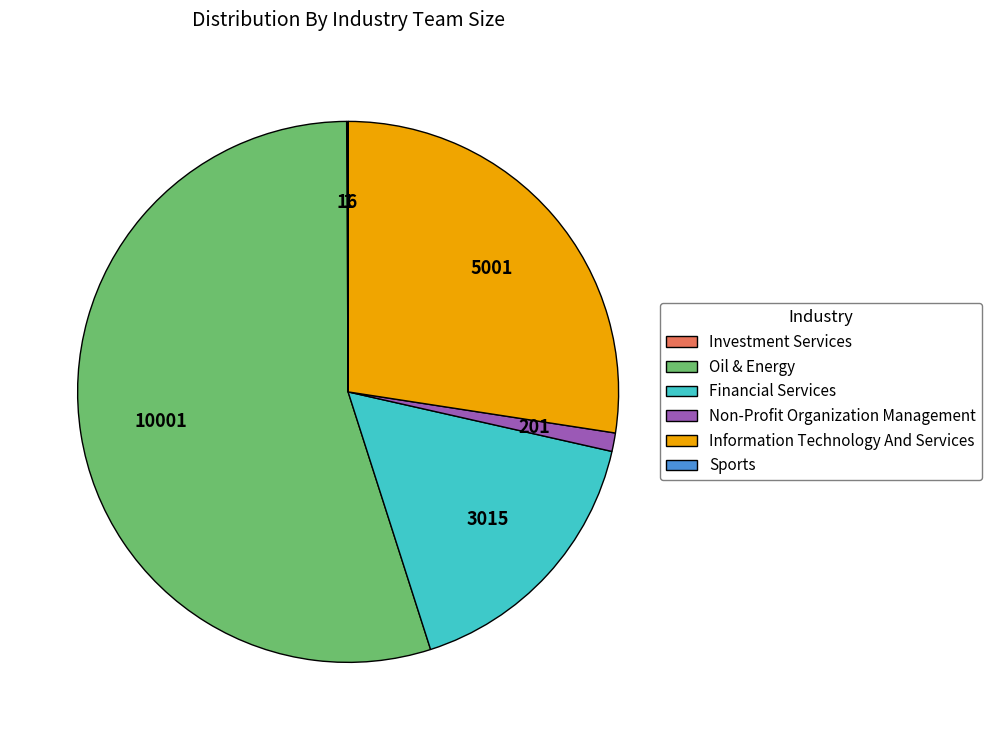

Which slice is the largest?

Oil & Energy